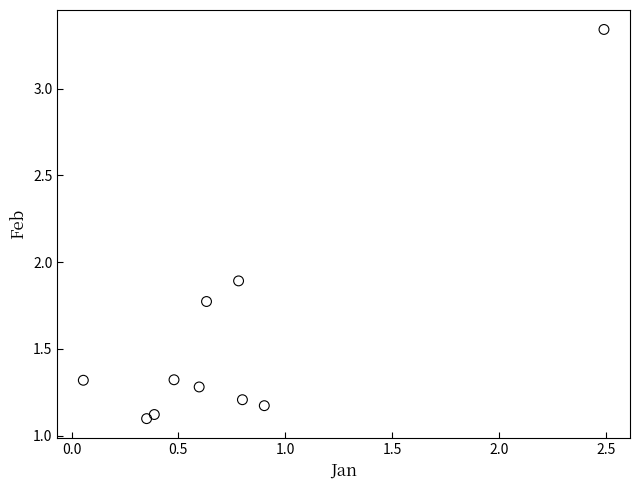

What Y value in the scatter plot is closest to 2?

1.9